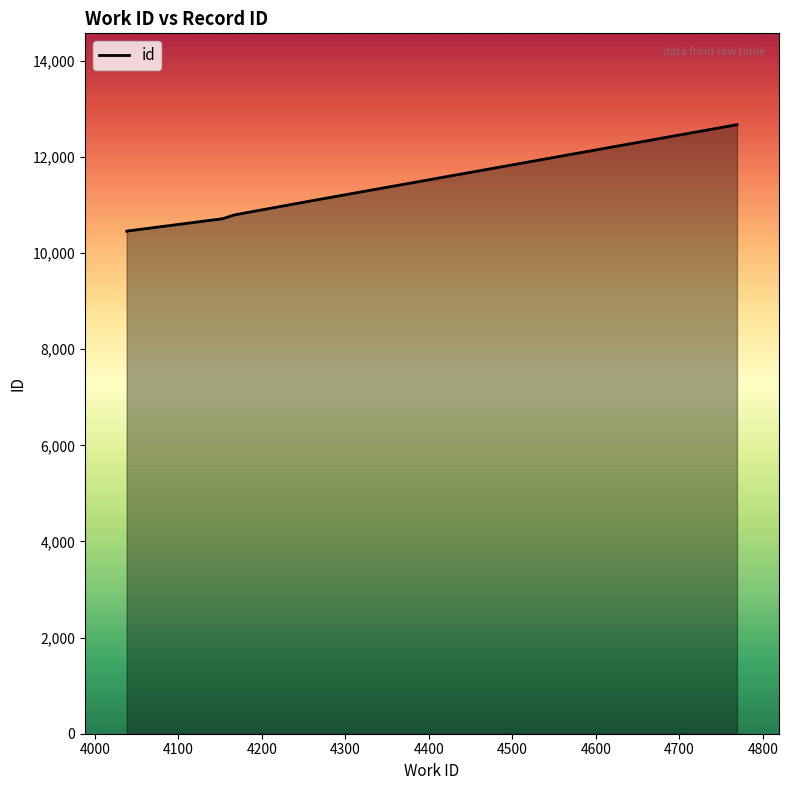

Rank the categories by value from lowest to highest.

4038, 4038, 4153, 4167, 4255, 4769